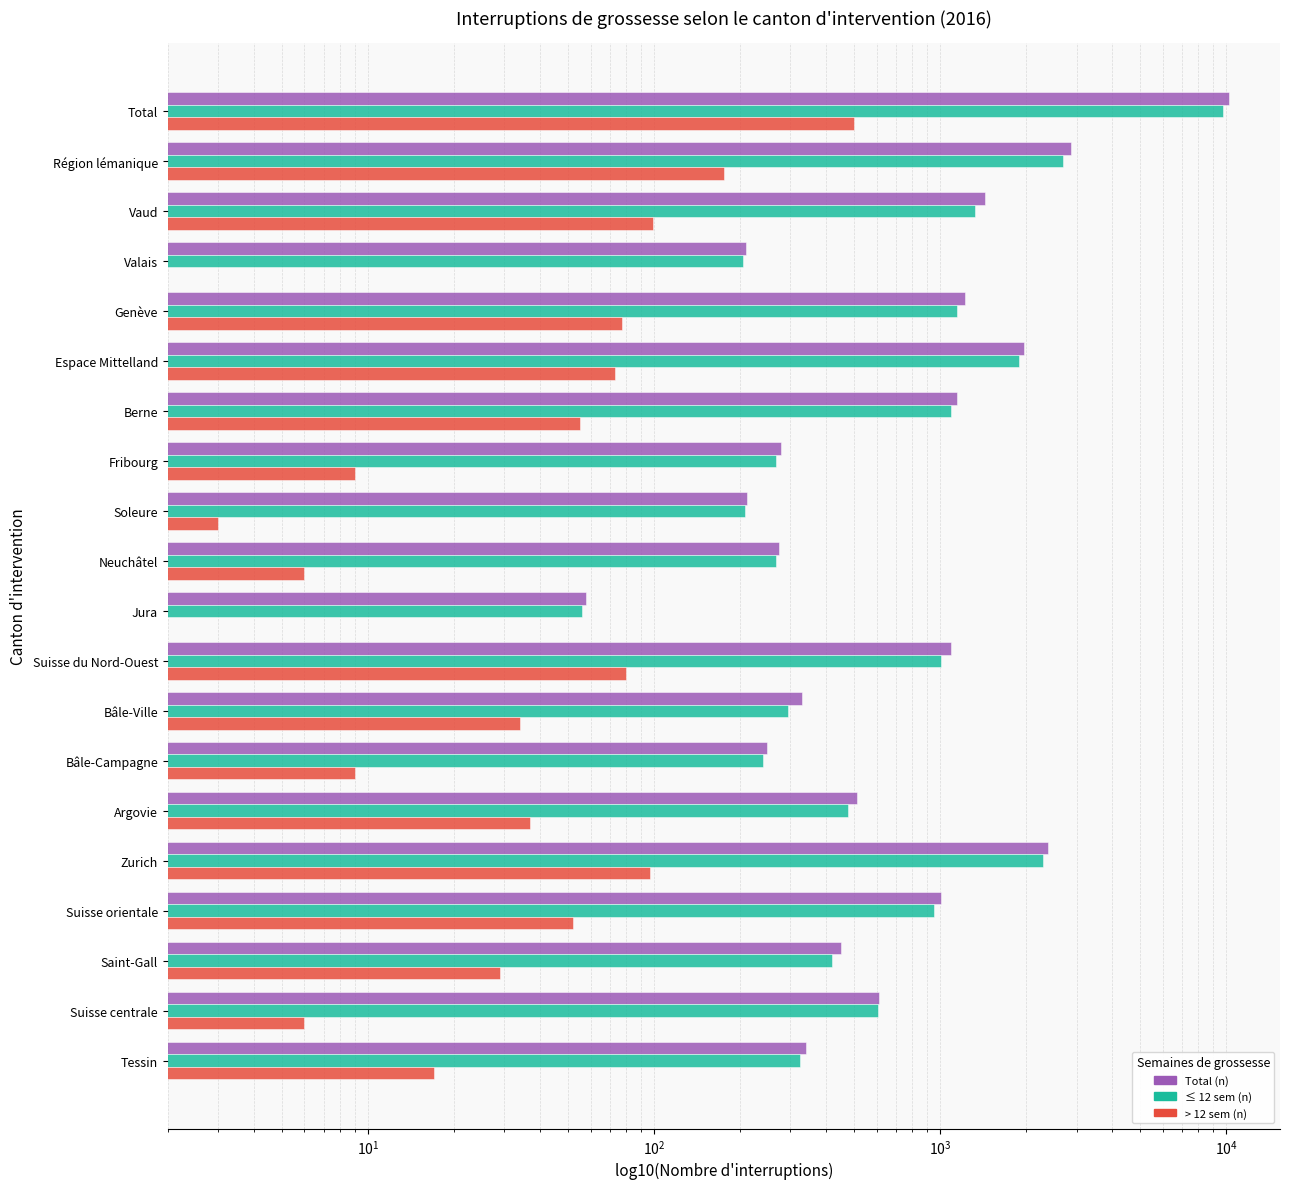

Which series has the largest total across all categories?

Total (n)